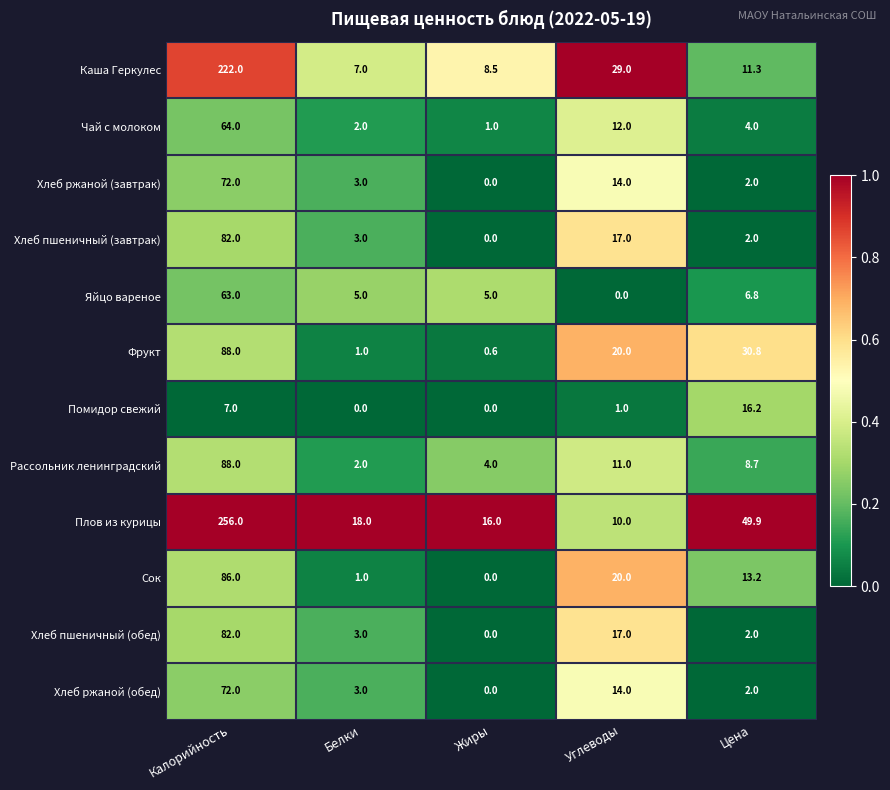

How many categories are shown in the chart?

5